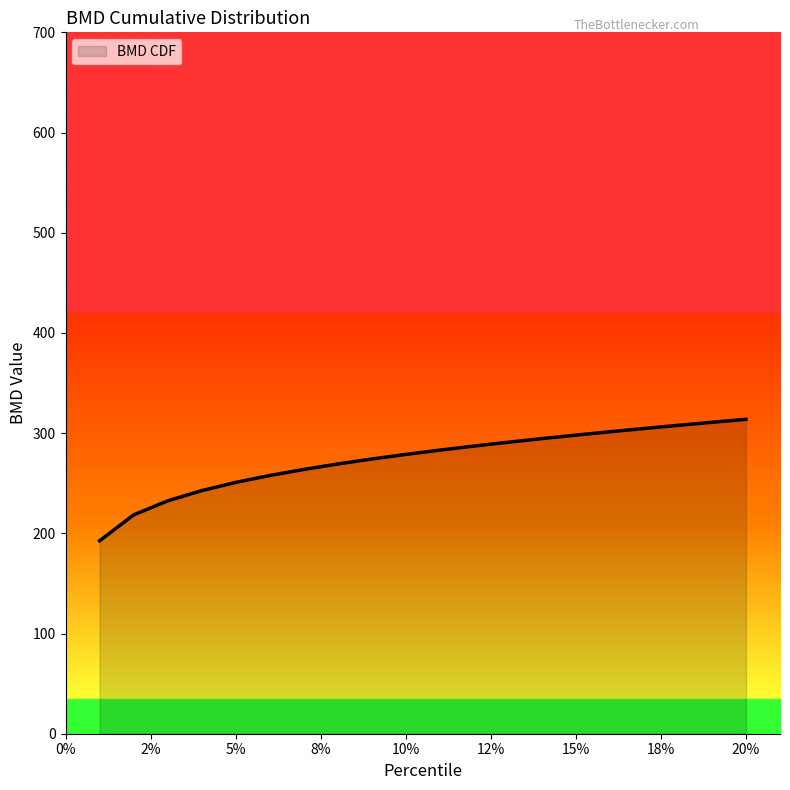

What is the maximum value shown in the chart?

313.8